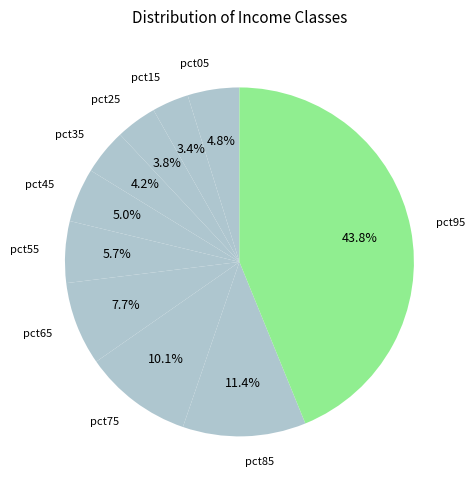

Which slice is the largest?

pct95